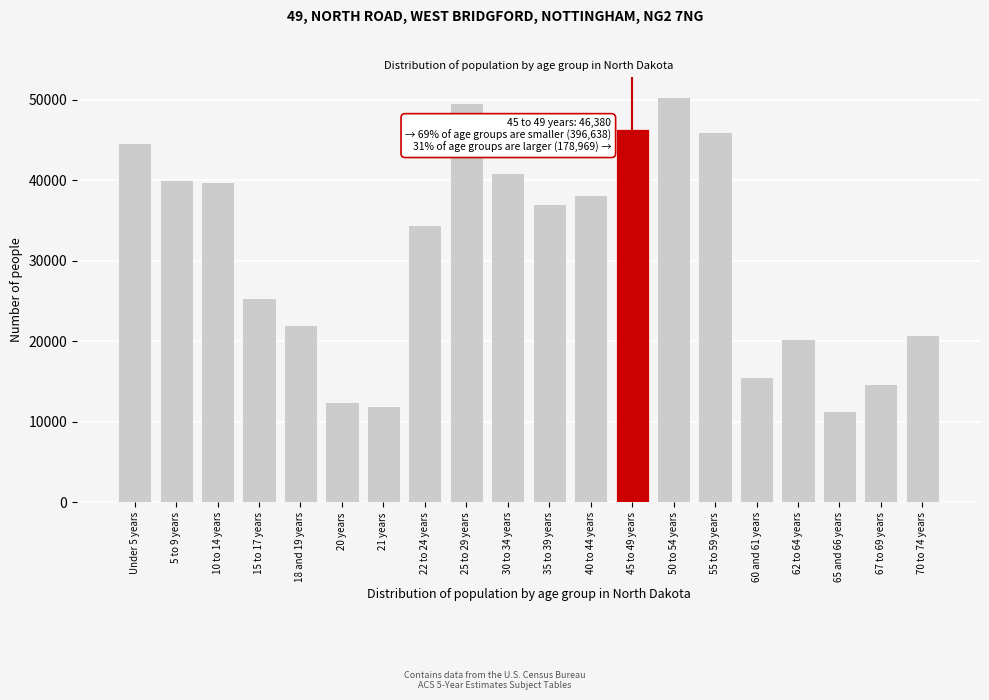

Reading left to right, list all the values displayed in this chart.

44595	40076	39790	25410	22064	12484	12007	34465	49596	40889	37065	38197	46380	50277	45946	15575	20298	11302	14726	20845